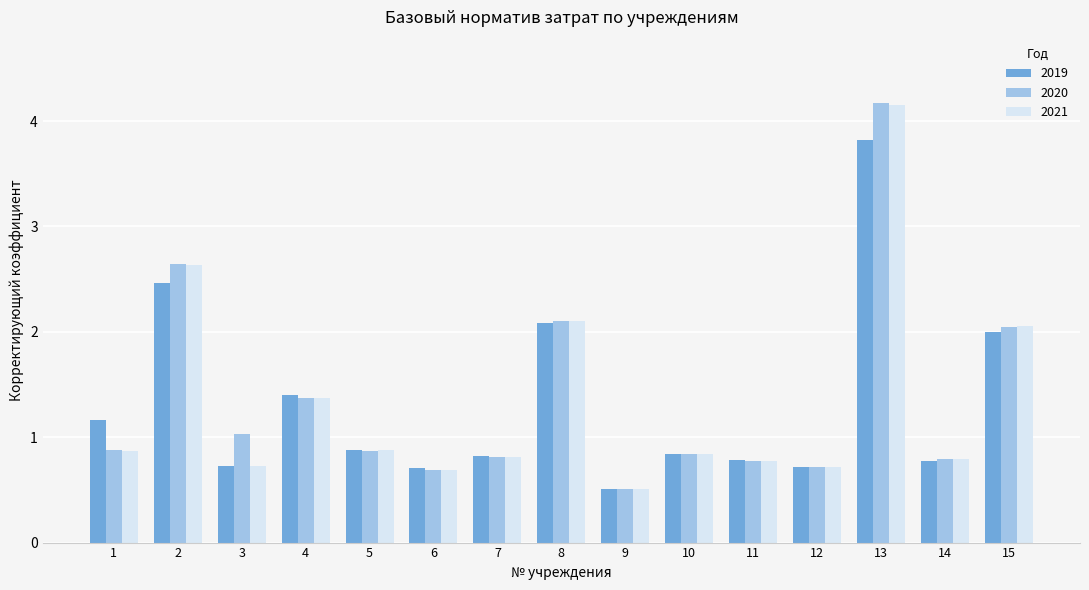

Does the chart contain stacked bars?

No